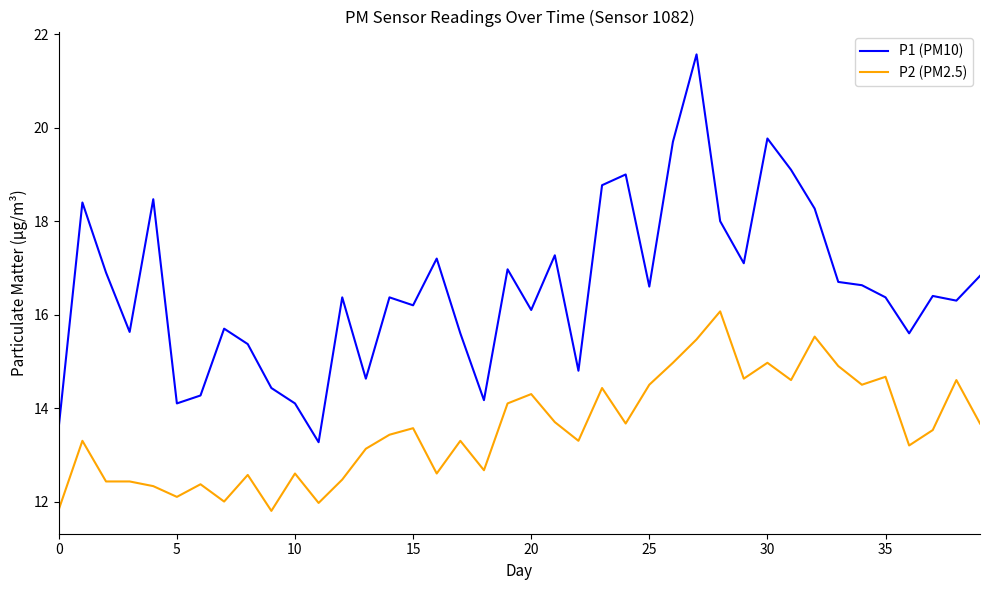

What is the difference between the maximum and minimum values in the P1 (PM10) series?

8.3